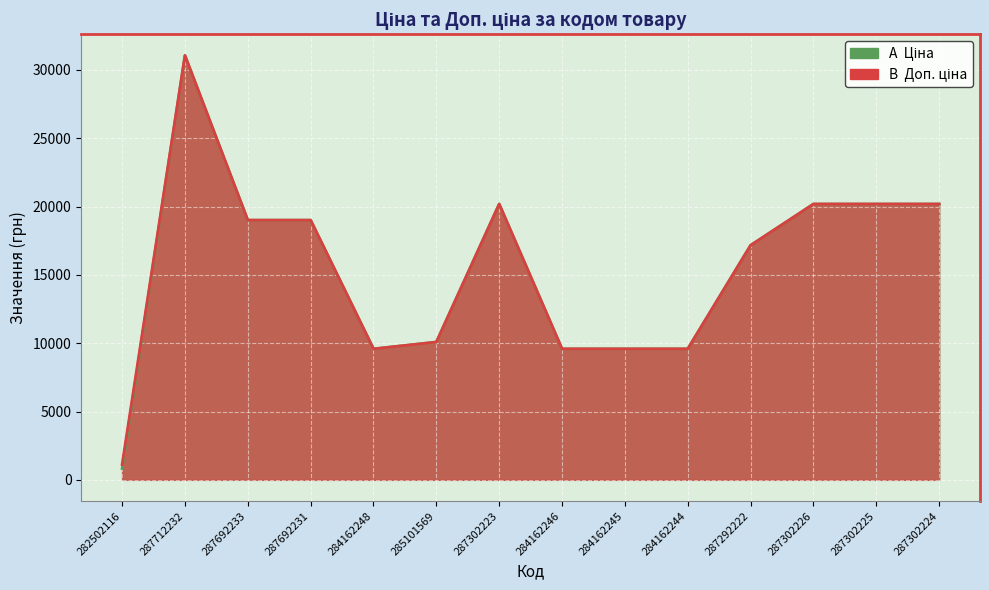

True or false: Доп. ціна and Ціна cross at least once.

False